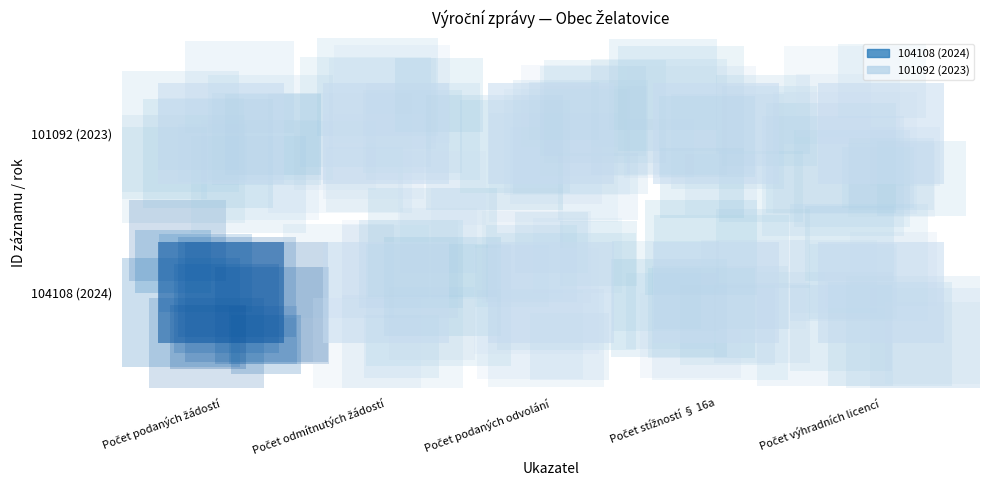

At which category is the sum across all series the highest?

Počet podaných žádostí